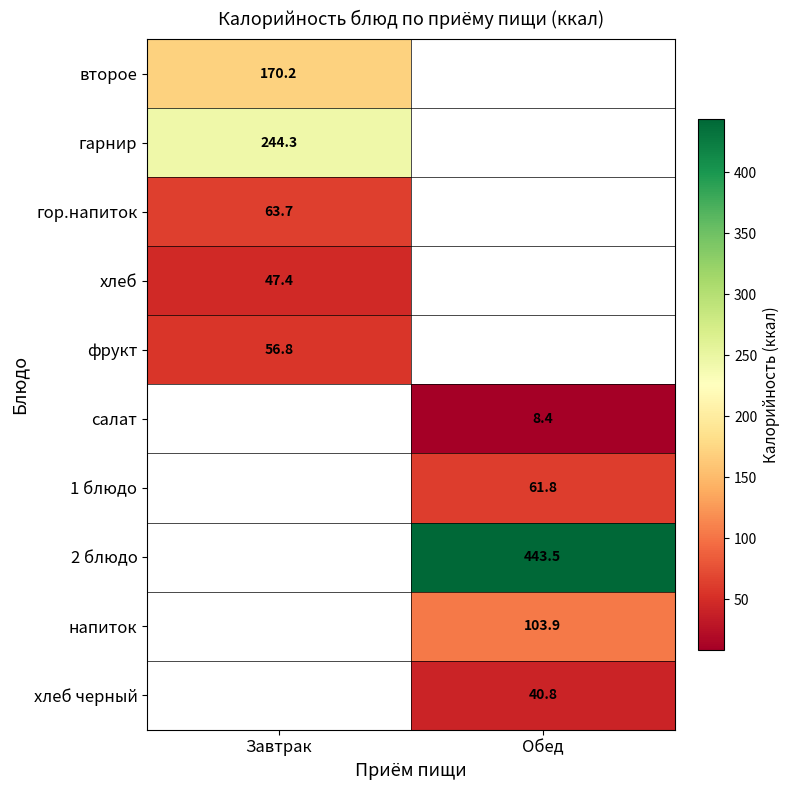

True or false: второе has a value of 170.2 at Завтрак.

True